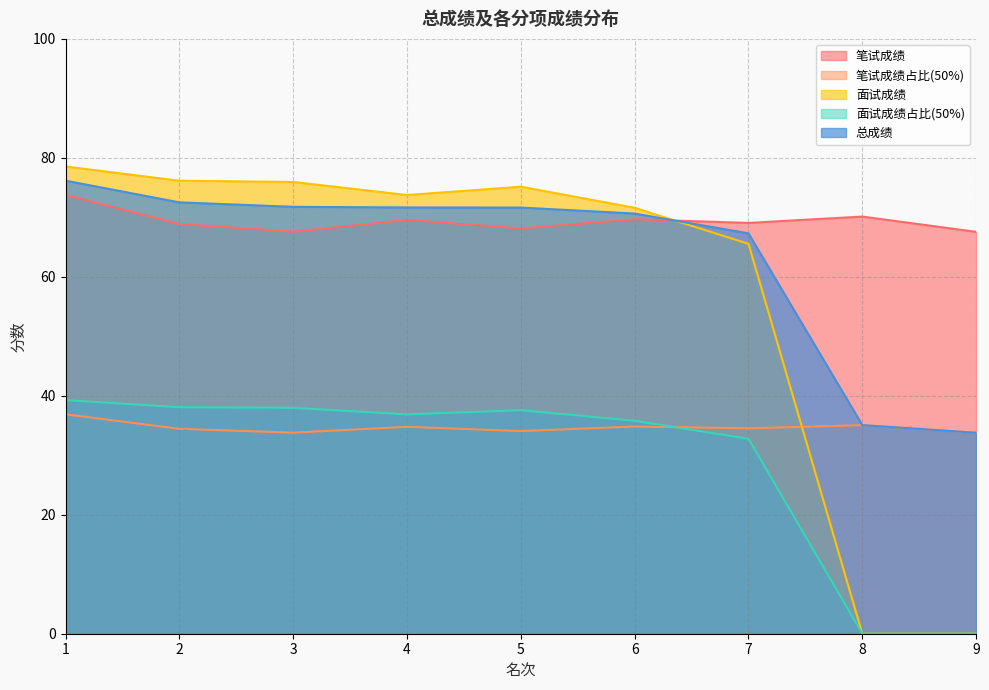

What is the highest value of the 笔试成绩占比(50%) series?

36.9